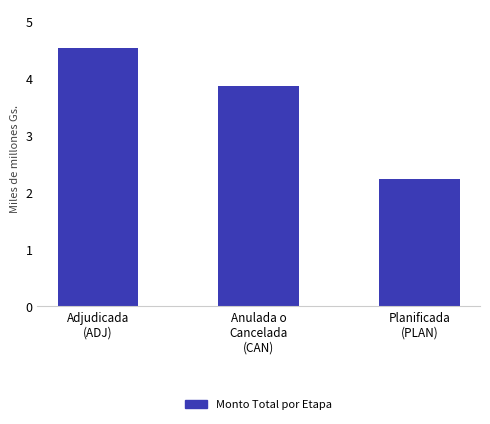

What is the difference between the maximum and minimum values?

2.3